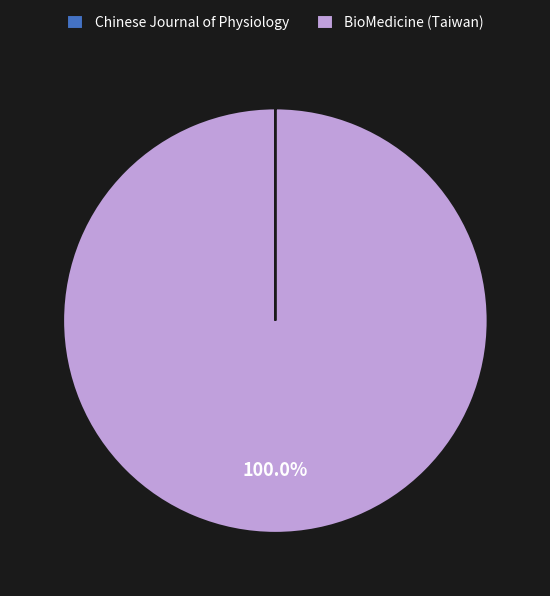

What is the largest slice in the pie chart?

BioMedicine (Taiwan)